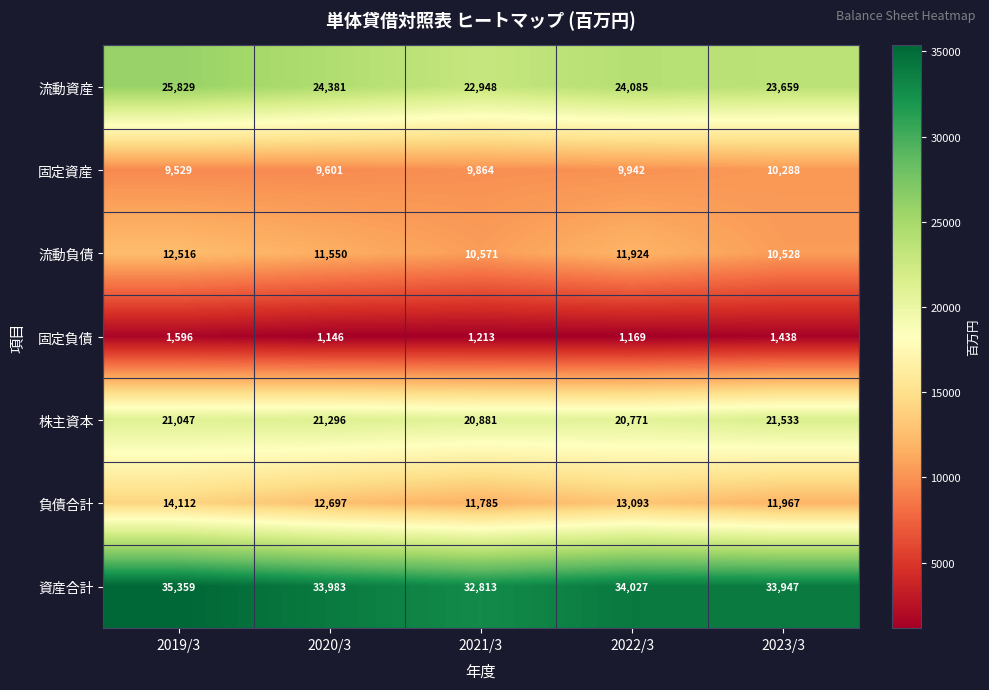

The 資産合計 series shows 33983 at 2020/3. True or false?

True